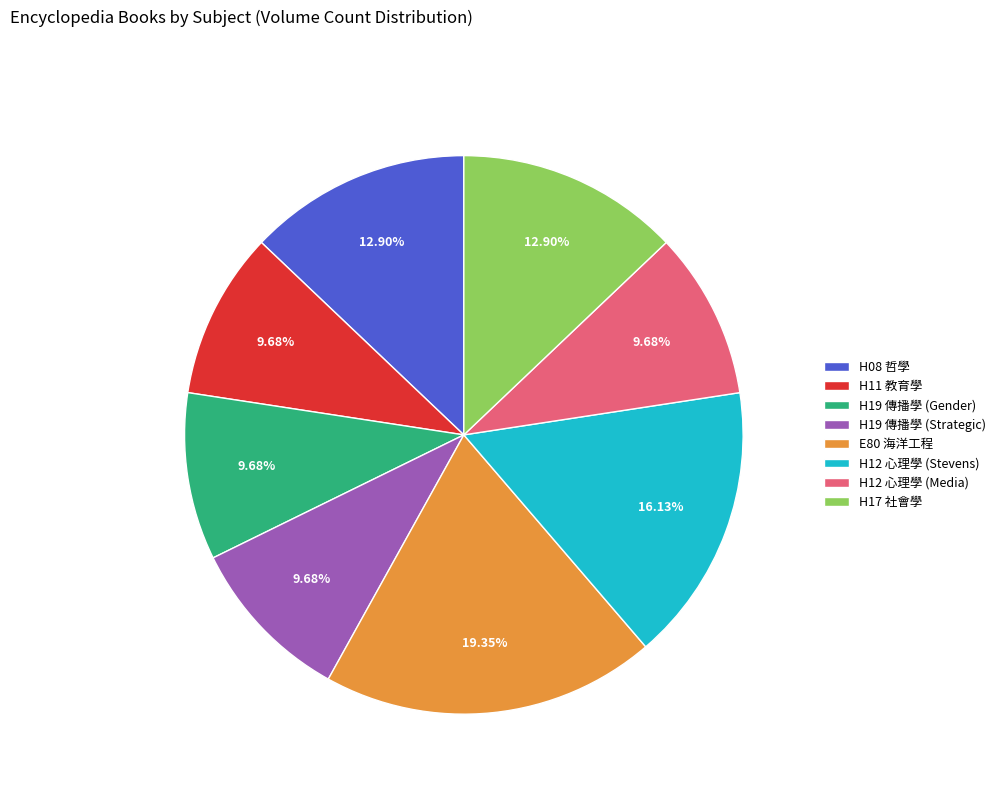

How many slices are in this pie chart?

8